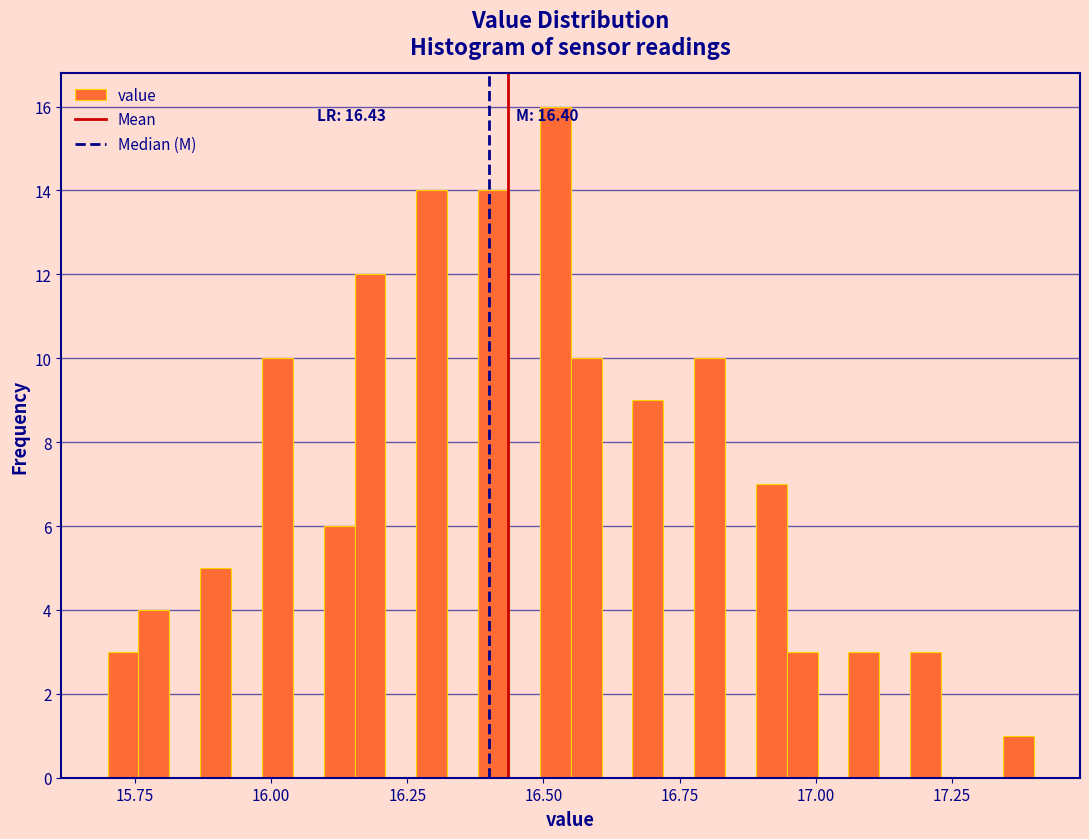

Read against the x-axis, roughly where is the centre of the tallest bar?

16.50